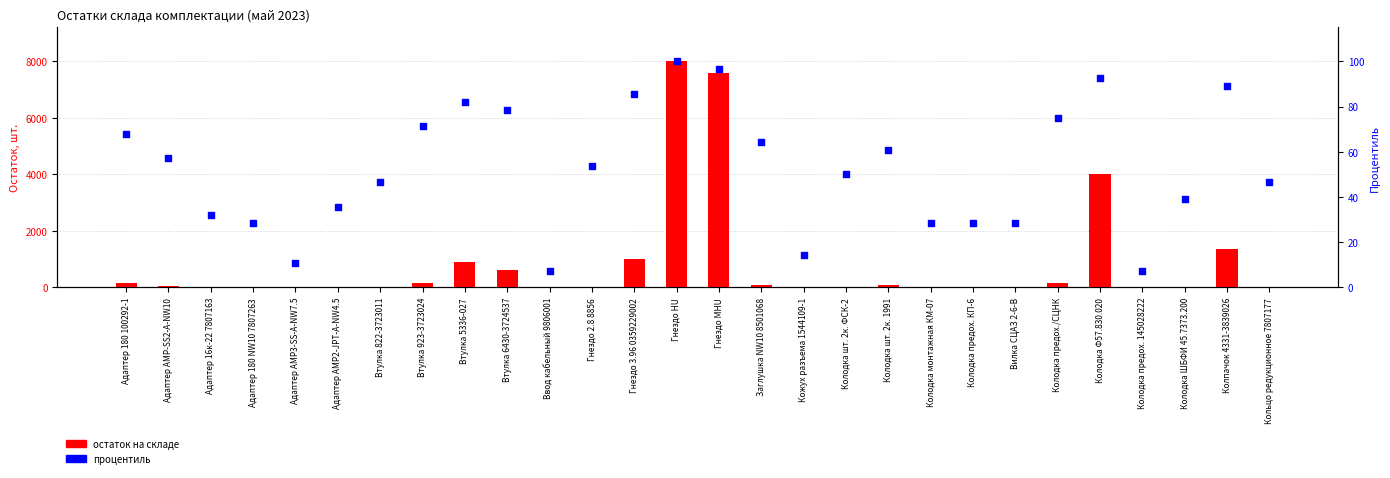

What is the total value across all series at Гнездо 2.8 8856?

82.6